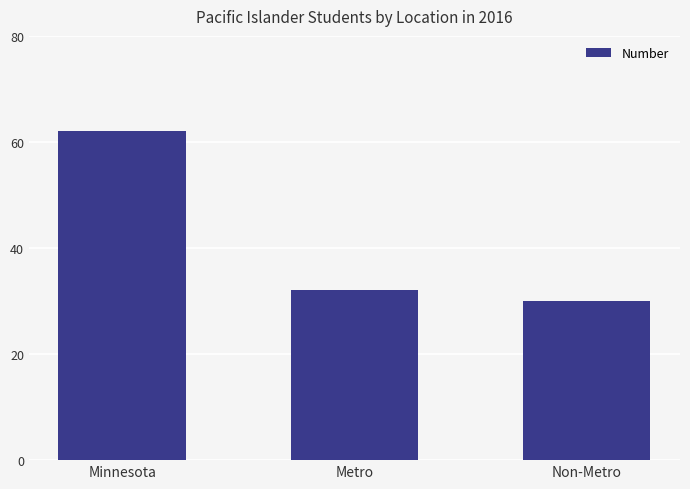

Which has a higher value, Minnesota or Non-Metro?

Minnesota